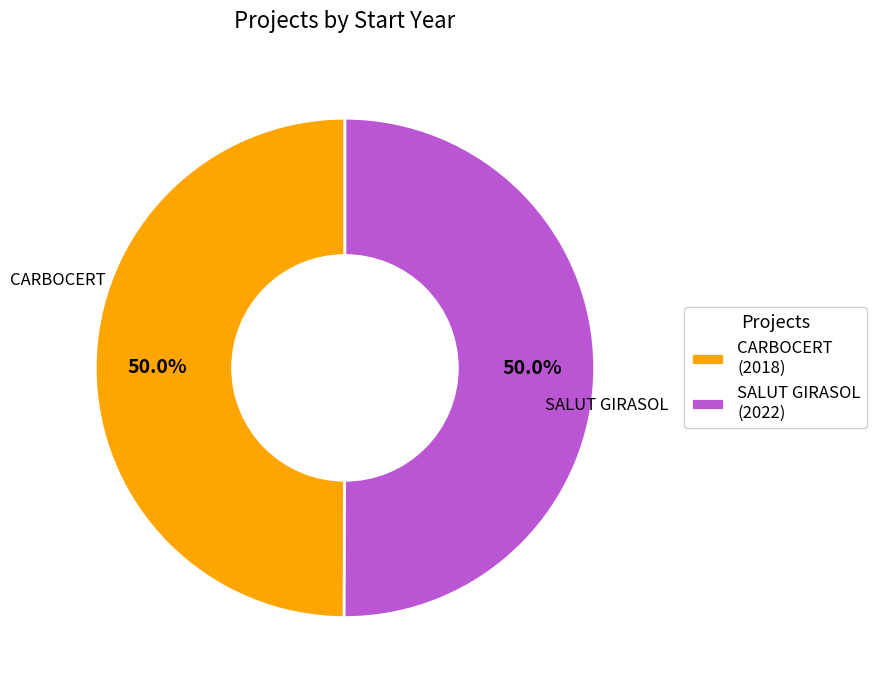

What percentage do CARBOCERT (2018) and SALUT GIRASOL (2022) together represent?

100.0%